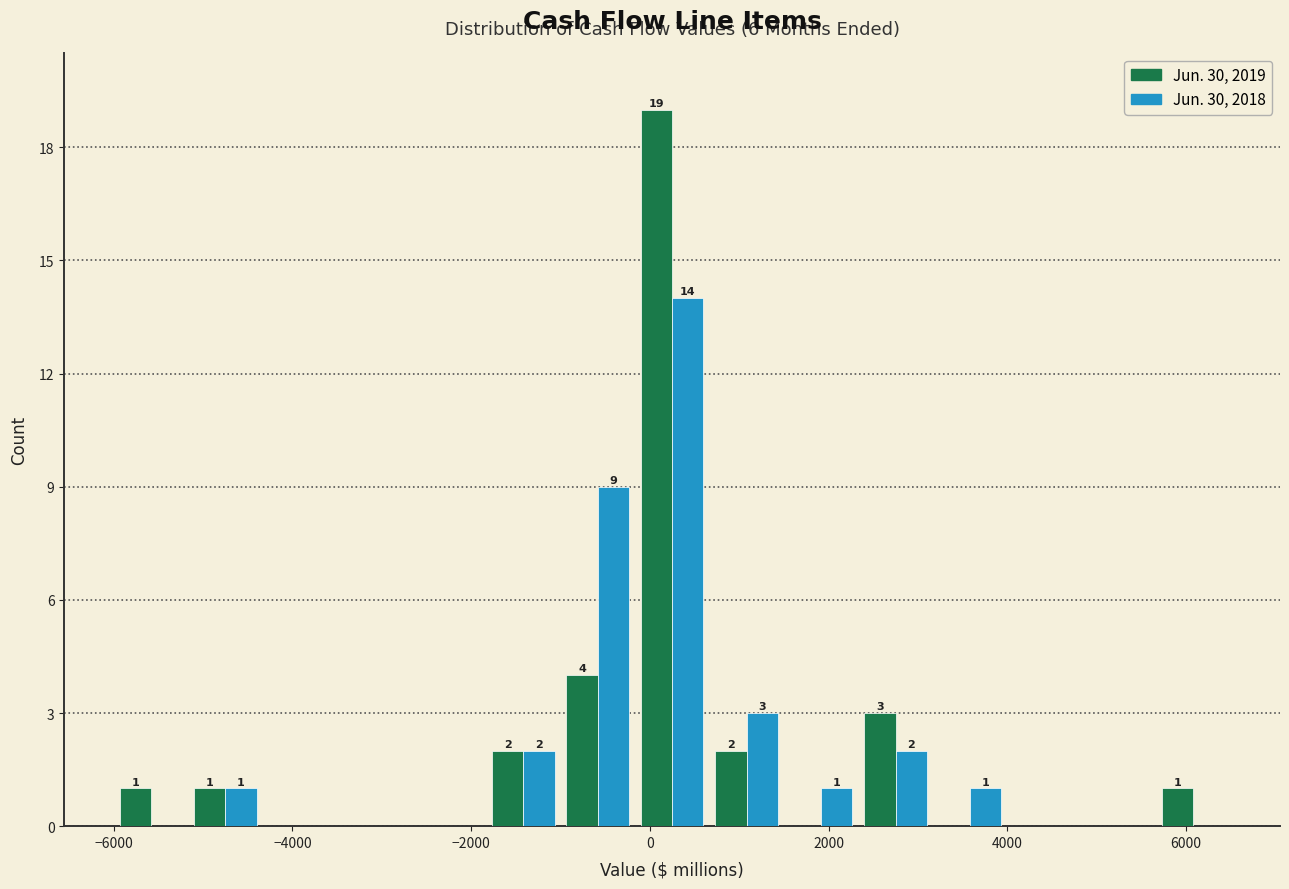

In the Jun. 30, 2019 series, which range on the x-axis has the tallest bar?

-200 to 600